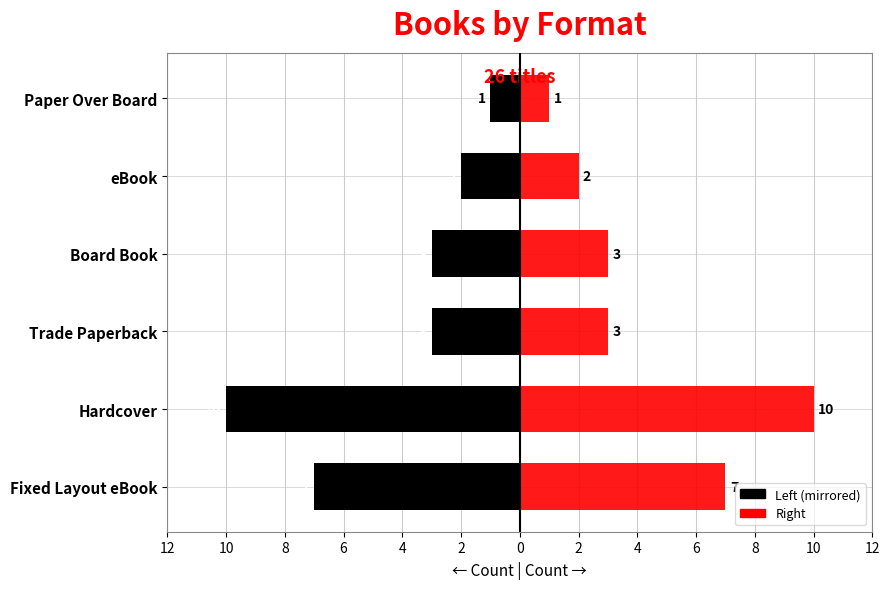

Is the value of Count (red) at Trade Paperback greater than the value of Count (black) at eBook?

Yes